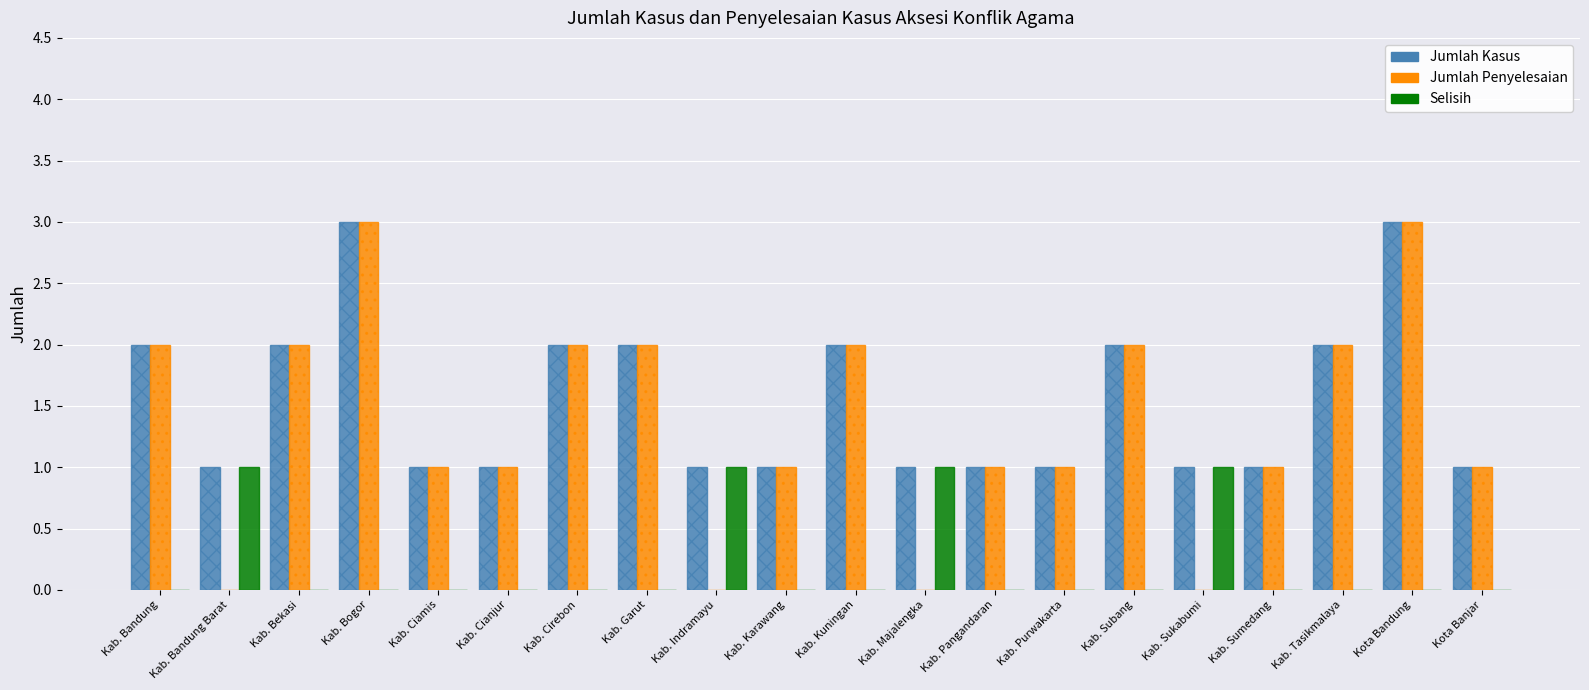

Which series has the largest total across all categories?

Jumlah Kasus